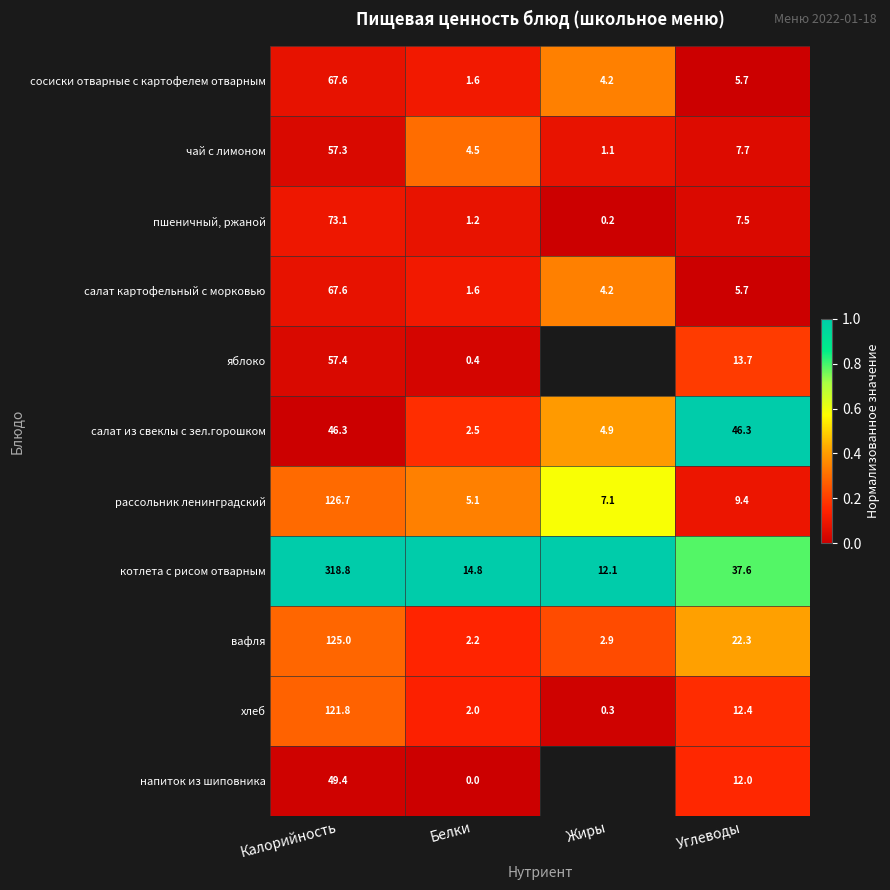

Between Белки and Углеводы, which series saw the biggest shift?

салат из свеклы с зел.горошком